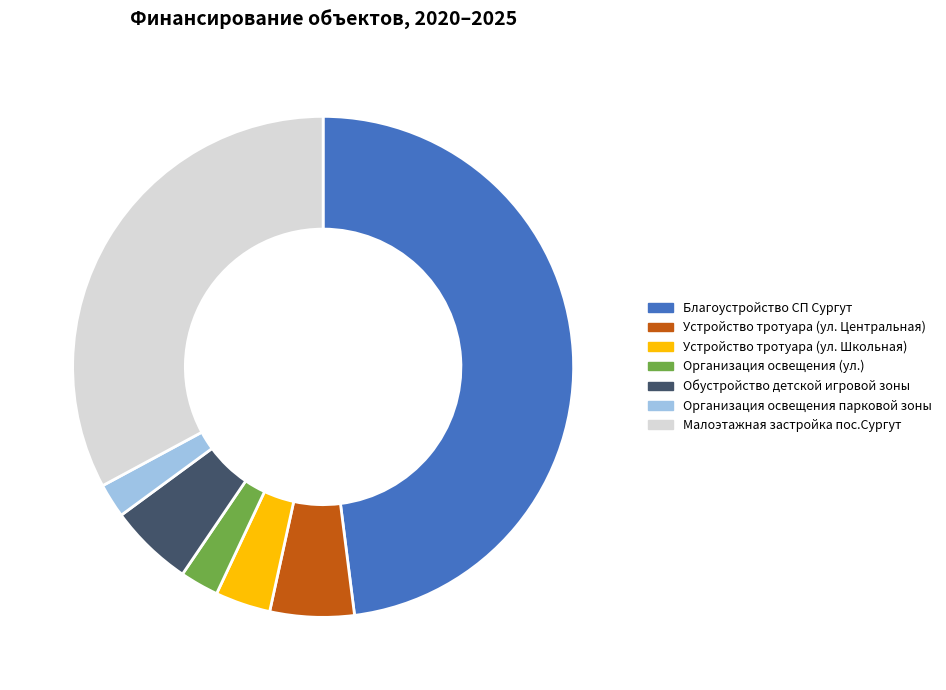

Does Устройство тротуара (ул. Центральная) account for over 50% of the chart?

No